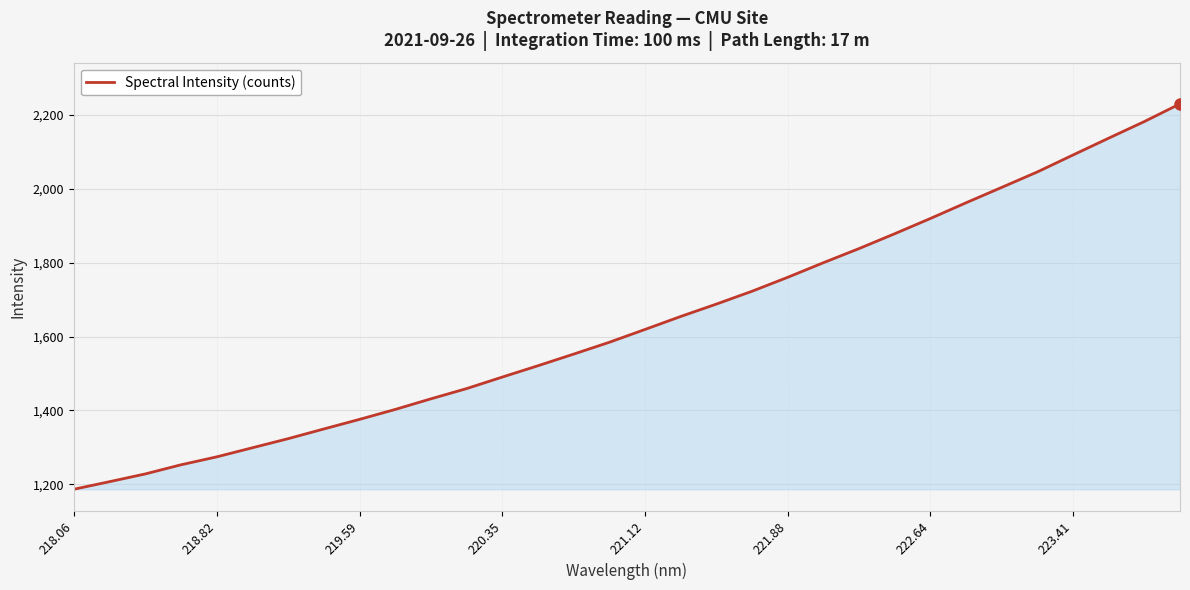

What is the average value?

1639.6